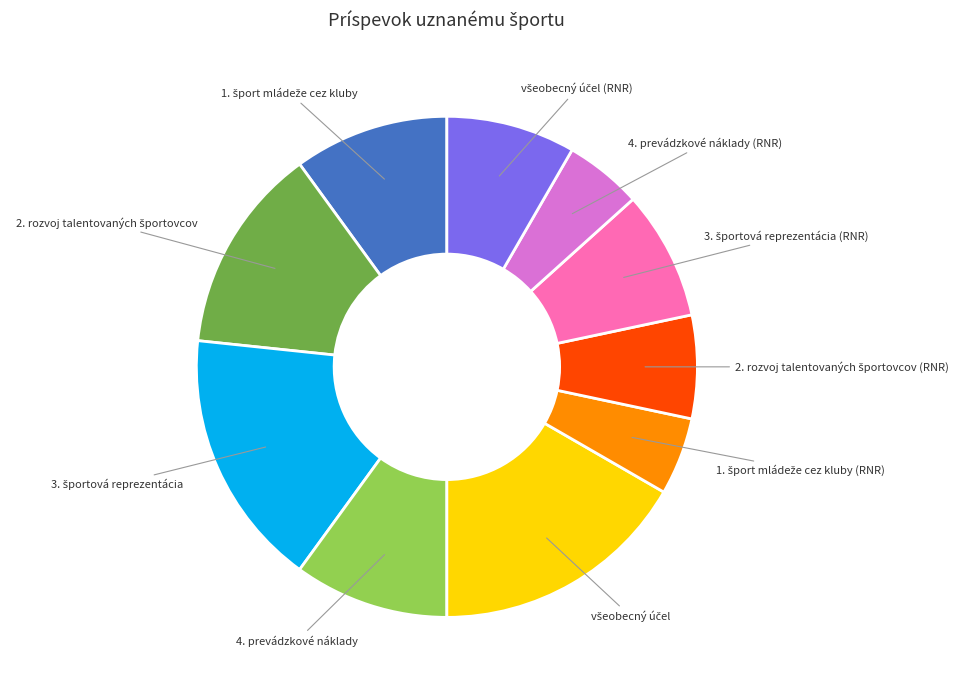

Count the number of slices in the pie.

10